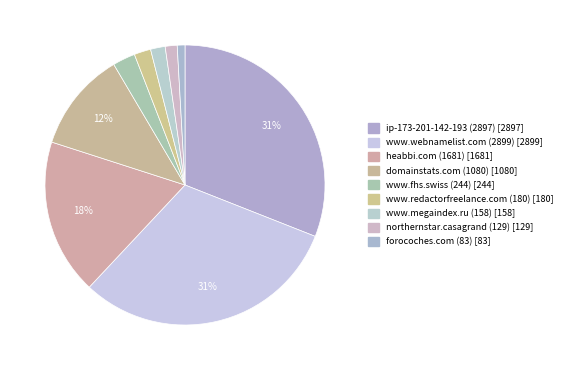

To the nearest percent, what is the difference between the largest and smallest slice percentages?

30%